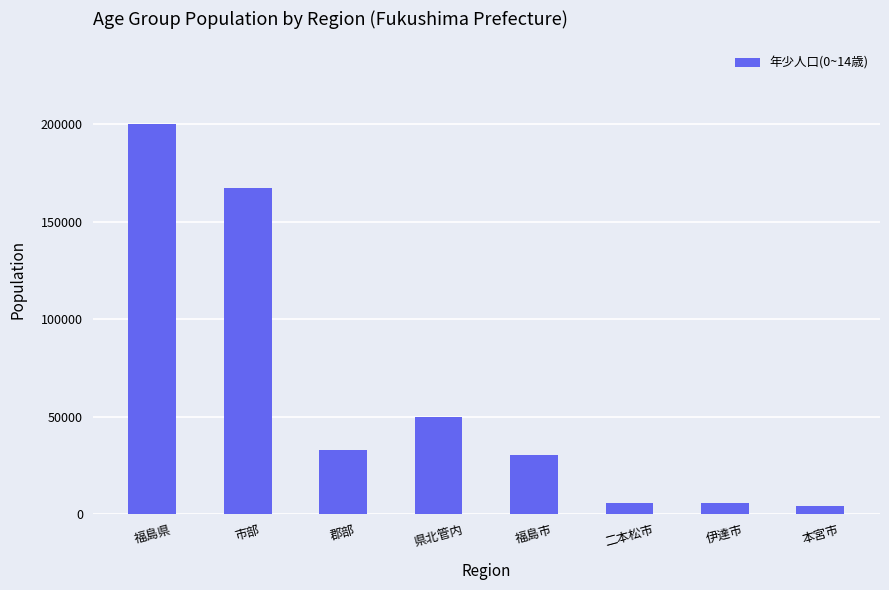

What is the value of the 4th bar from the left?

49554